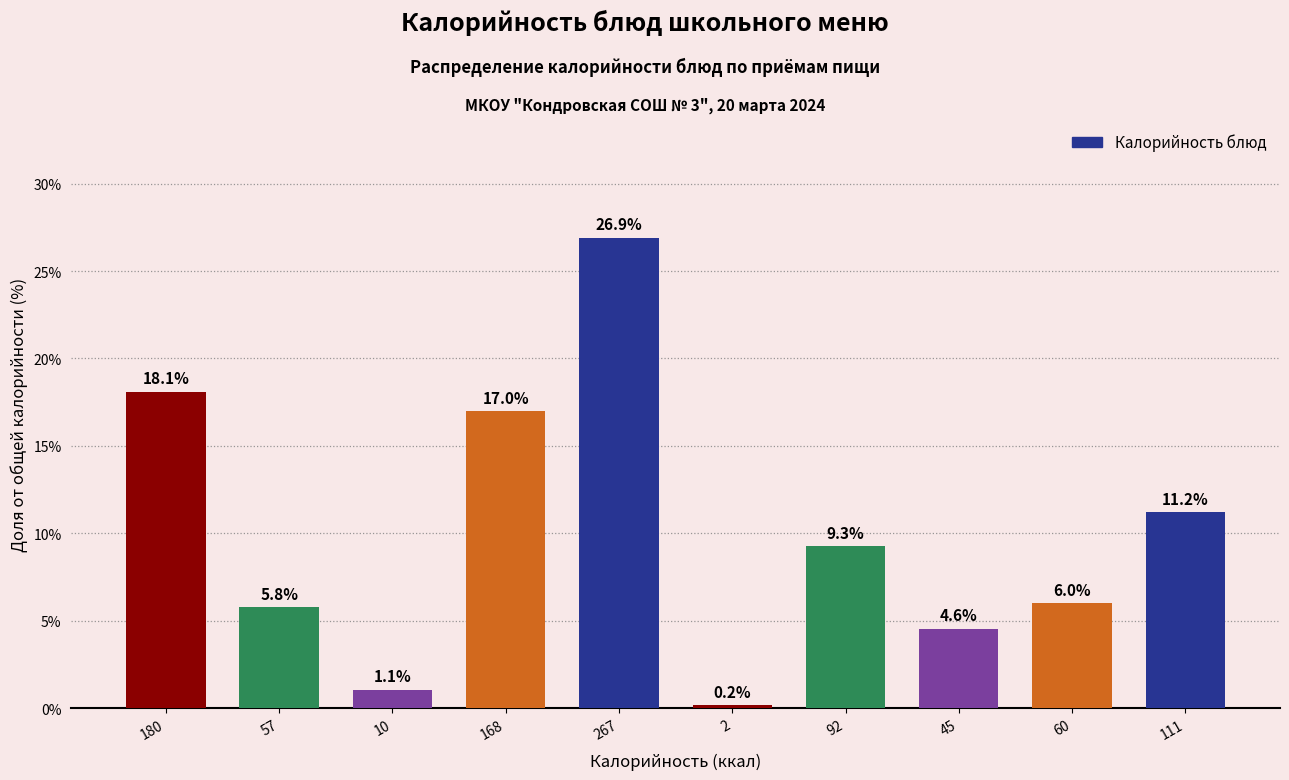

Reading left to right, list all the values displayed in this chart.

18.1	5.8	1.1	17.0	26.9	0.2	9.3	4.6	6.0	11.2